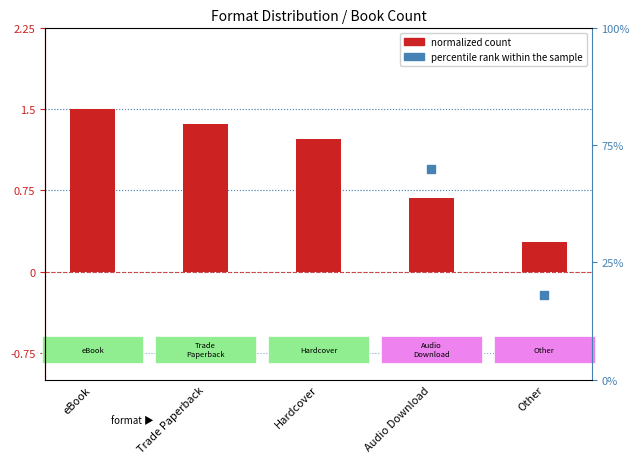

Which series has the largest total across all categories?

percentile rank within the sample